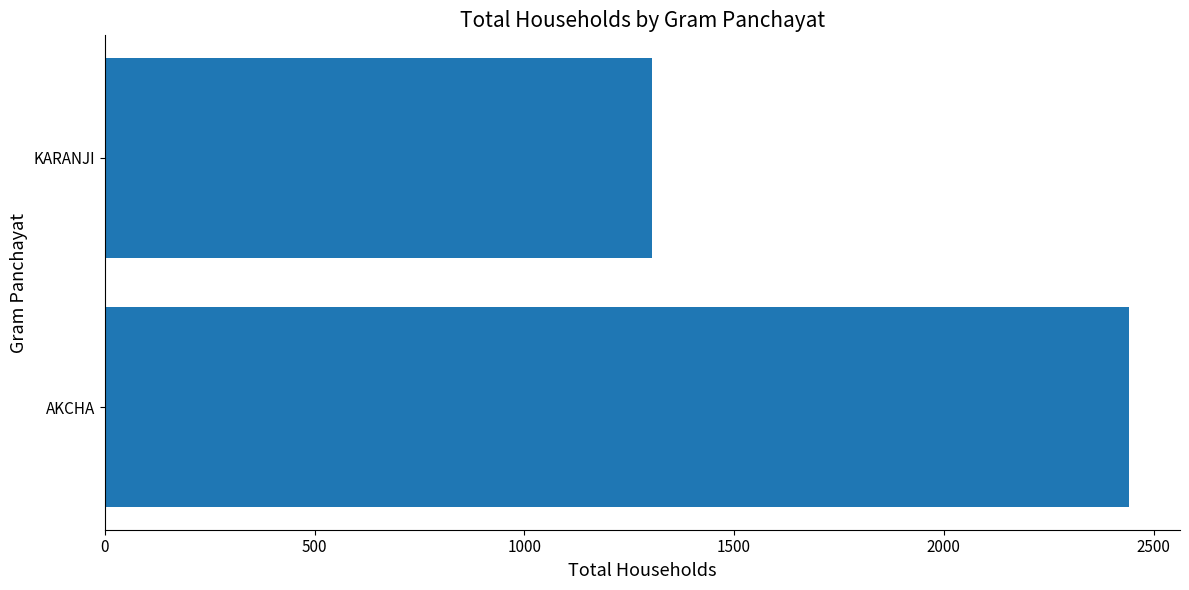

Is it true that the value at AKCHA is 2441?

True